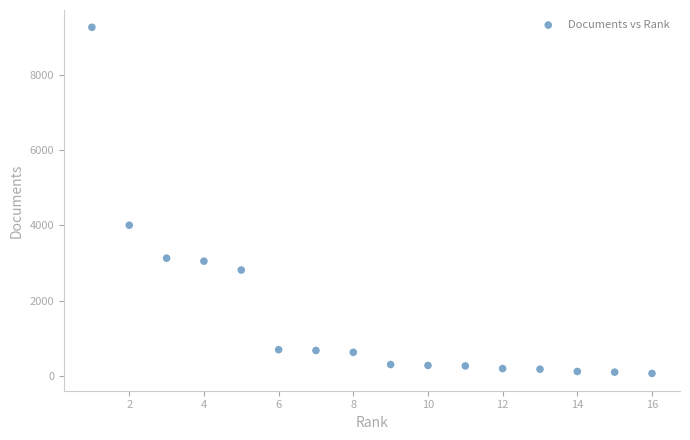

What Y value in the scatter plot is closest to 4660?

4000